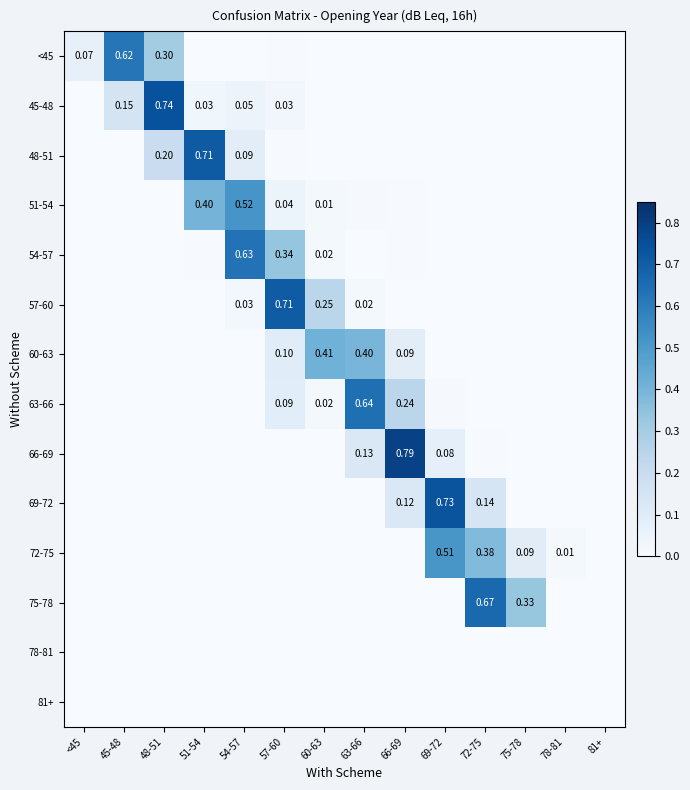

What is the greatest value displayed?

0.8